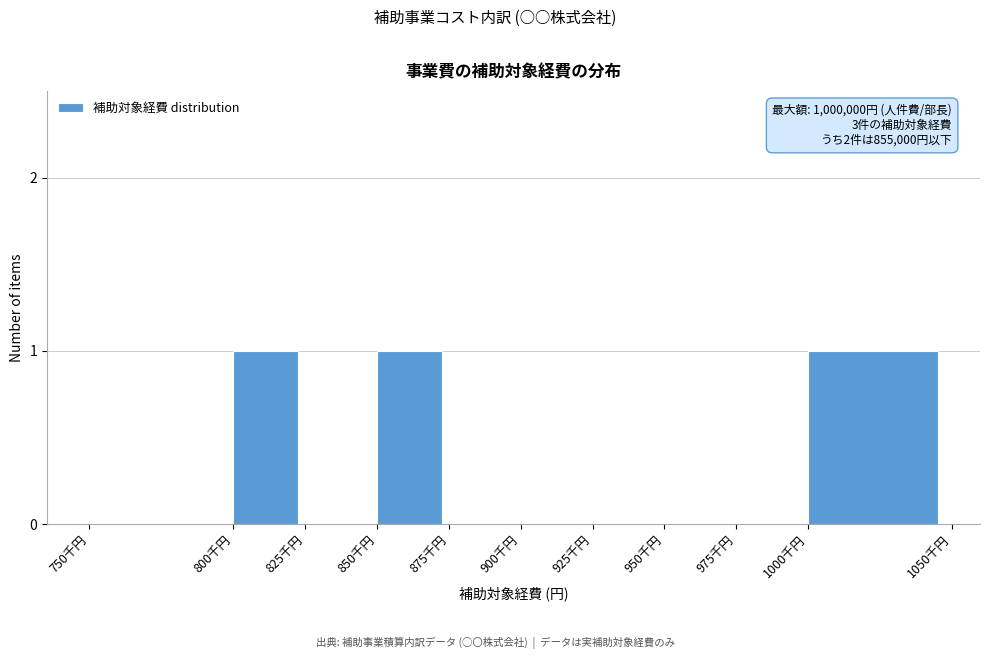

Reading left to right, extract all data points from this chart.

750千円=0	800千円=1	825千円=0	850千円=1	875千円=0	900千円=0	925千円=0	950千円=0	975千円=0	1000千円=1